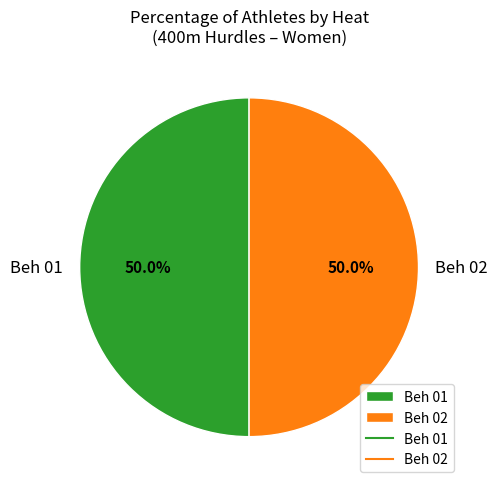

Approximately how many times larger is the value at Beh 02 compared to Beh 01?

1.0